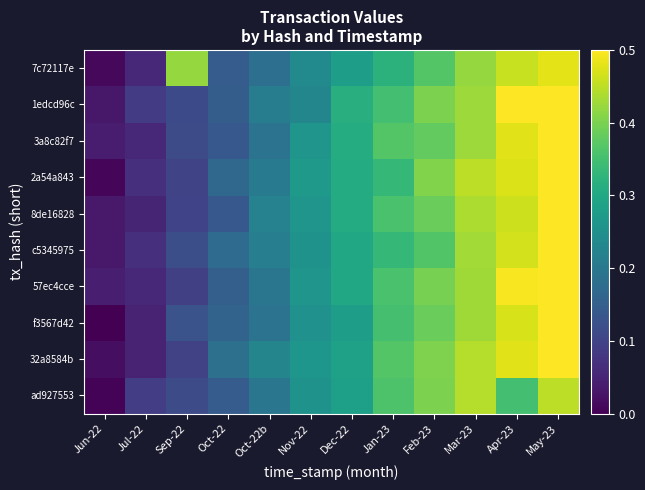

Reading left to right, what are all the values shown in this chart?

7c72117e: Jun-22=0.0	Jul-22=0.1	Sep-22=0.4	Oct-22=0.1	Oct-22b=0.2	Nov-22=0.2	Dec-22=0.3	Jan-23=0.3	Feb-23=0.4	Mar-23=0.4	Apr-23=0.5	May-23=0.5
1edcd96c: Jun-22=0.0	Jul-22=0.1	Sep-22=0.1	Oct-22=0.1	Oct-22b=0.2	Nov-22=0.2	Dec-22=0.3	Jan-23=0.3	Feb-23=0.4	Mar-23=0.4	Apr-23=0.5	May-23=0.5
3a8c82f7: Jun-22=0.0	Jul-22=0.1	Sep-22=0.1	Oct-22=0.1	Oct-22b=0.2	Nov-22=0.3	Dec-22=0.3	Jan-23=0.4	Feb-23=0.4	Mar-23=0.4	Apr-23=0.5	May-23=0.5
2a54a843: Jun-22=0.0	Jul-22=0.1	Sep-22=0.1	Oct-22=0.2	Oct-22b=0.2	Nov-22=0.3	Dec-22=0.3	Jan-23=0.3	Feb-23=0.4	Mar-23=0.4	Apr-23=0.5	May-23=0.5
8de16828: Jun-22=0.0	Jul-22=0.1	Sep-22=0.1	Oct-22=0.1	Oct-22b=0.2	Nov-22=0.3	Dec-22=0.3	Jan-23=0.4	Feb-23=0.4	Mar-23=0.4	Apr-23=0.5	May-23=0.5
c5345975: Jun-22=0.0	Jul-22=0.1	Sep-22=0.1	Oct-22=0.2	Oct-22b=0.2	Nov-22=0.3	Dec-22=0.3	Jan-23=0.3	Feb-23=0.4	Mar-23=0.4	Apr-23=0.5	May-23=0.5
57ec4cce: Jun-22=0.0	Jul-22=0.1	Sep-22=0.1	Oct-22=0.2	Oct-22b=0.2	Nov-22=0.3	Dec-22=0.3	Jan-23=0.4	Feb-23=0.4	Mar-23=0.4	Apr-23=0.5	May-23=0.5
f3567d42: Jun-22=0.0	Jul-22=0.0	Sep-22=0.1	Oct-22=0.2	Oct-22b=0.2	Nov-22=0.3	Dec-22=0.3	Jan-23=0.4	Feb-23=0.4	Mar-23=0.4	Apr-23=0.5	May-23=0.5
32a8584b: Jun-22=0.0	Jul-22=0.0	Sep-22=0.1	Oct-22=0.2	Oct-22b=0.2	Nov-22=0.3	Dec-22=0.3	Jan-23=0.4	Feb-23=0.4	Mar-23=0.4	Apr-23=0.5	May-23=0.5
ad927553: Jun-22=0.0	Jul-22=0.1	Sep-22=0.1	Oct-22=0.1	Oct-22b=0.2	Nov-22=0.3	Dec-22=0.3	Jan-23=0.4	Feb-23=0.4	Mar-23=0.4	Apr-23=0.3	May-23=0.5